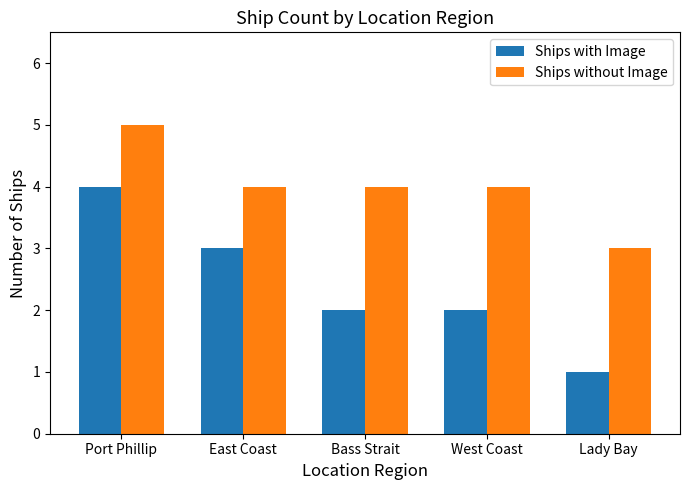

Reading left to right, what are all the values shown in this chart?

Ships with Image: Port Phillip=4	East Coast=3	Bass Strait=2	West Coast=2	Lady Bay=1
Ships without Image: Port Phillip=5	East Coast=4	Bass Strait=4	West Coast=4	Lady Bay=3